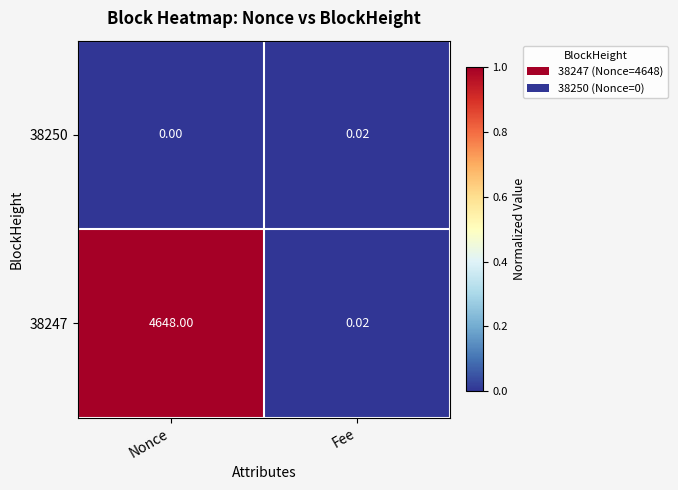

Rank the series at Nonce from lowest to highest value.

38250, 38247